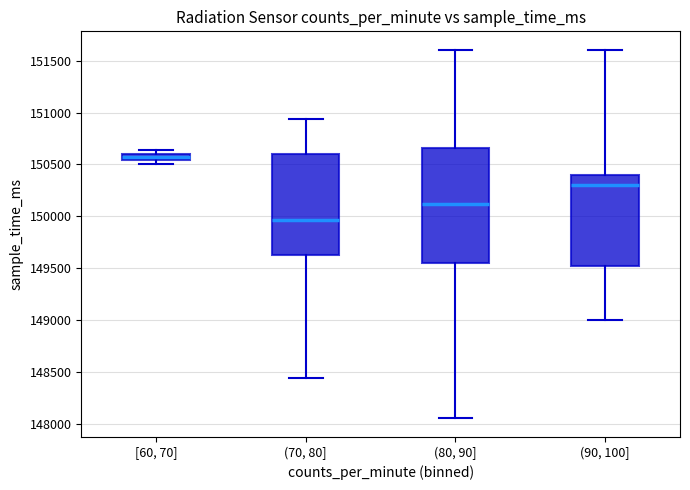

Which box is the tallest, from its lower edge to its upper edge?

(80, 90]